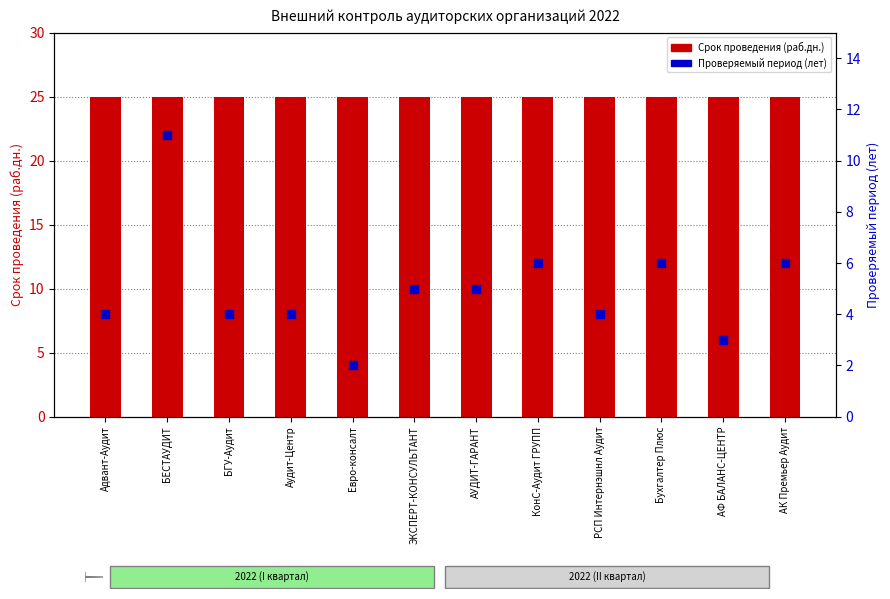

Which series has the largest total across all categories?

Срок проведения (раб.дн.)